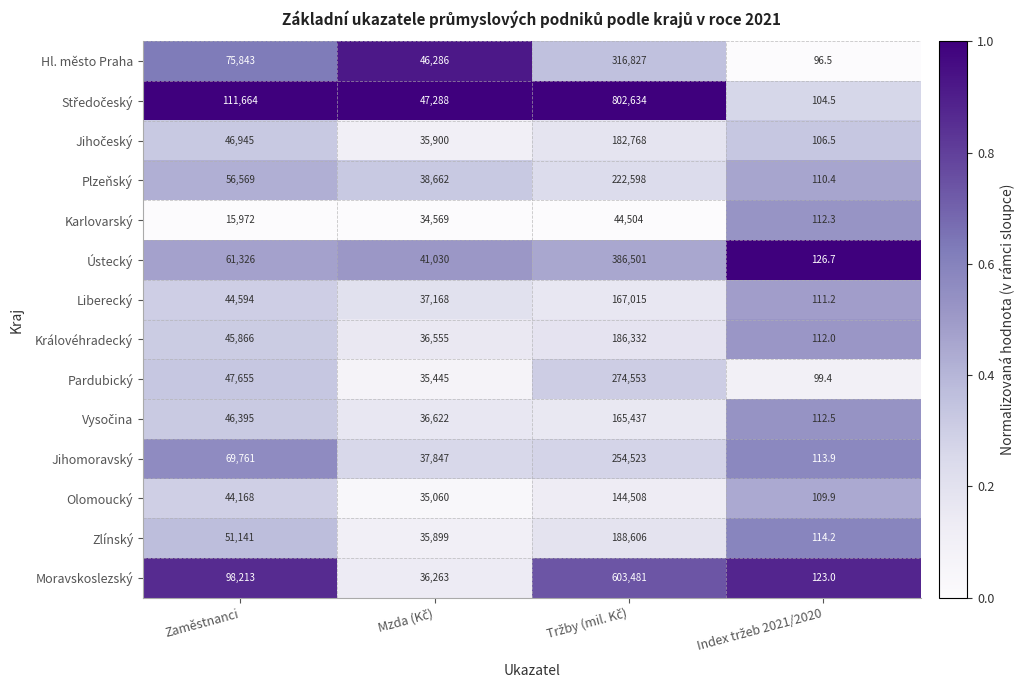

What is the maximum value for Zlínský?

188606.0